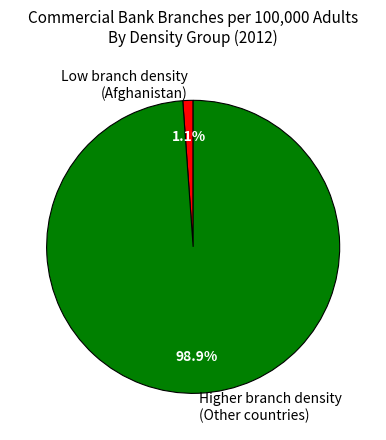

Is there any slice that represents more than half of the pie?

Yes